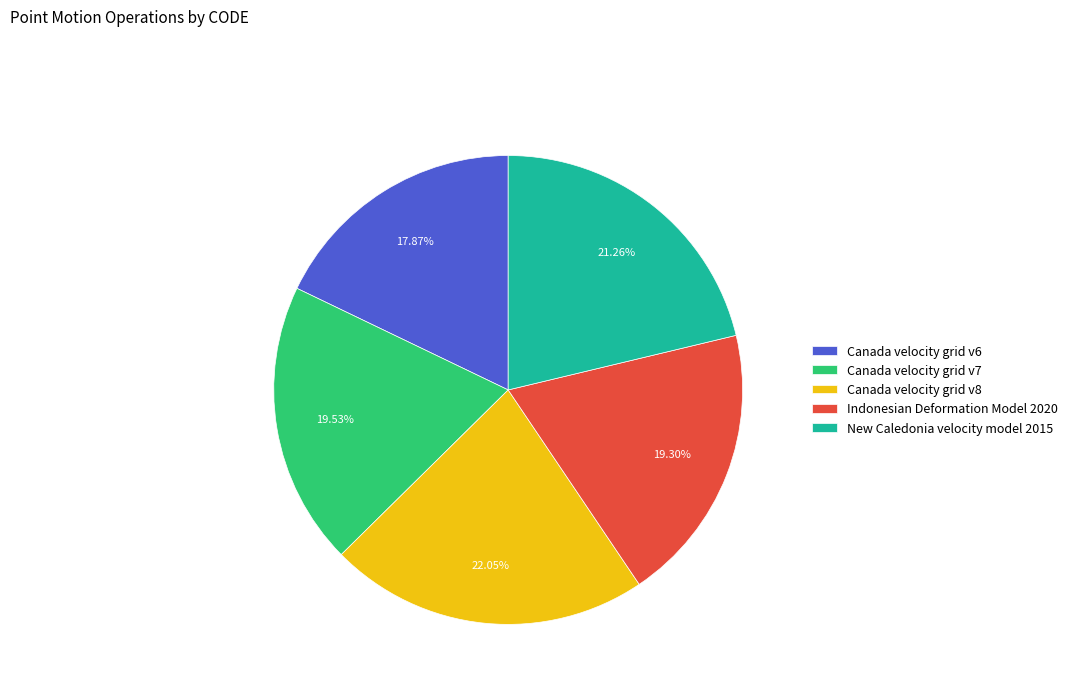

Approximately how many times larger is the value at Indonesian Deformation Model 2020 compared to Canada velocity grid v8?

0.9